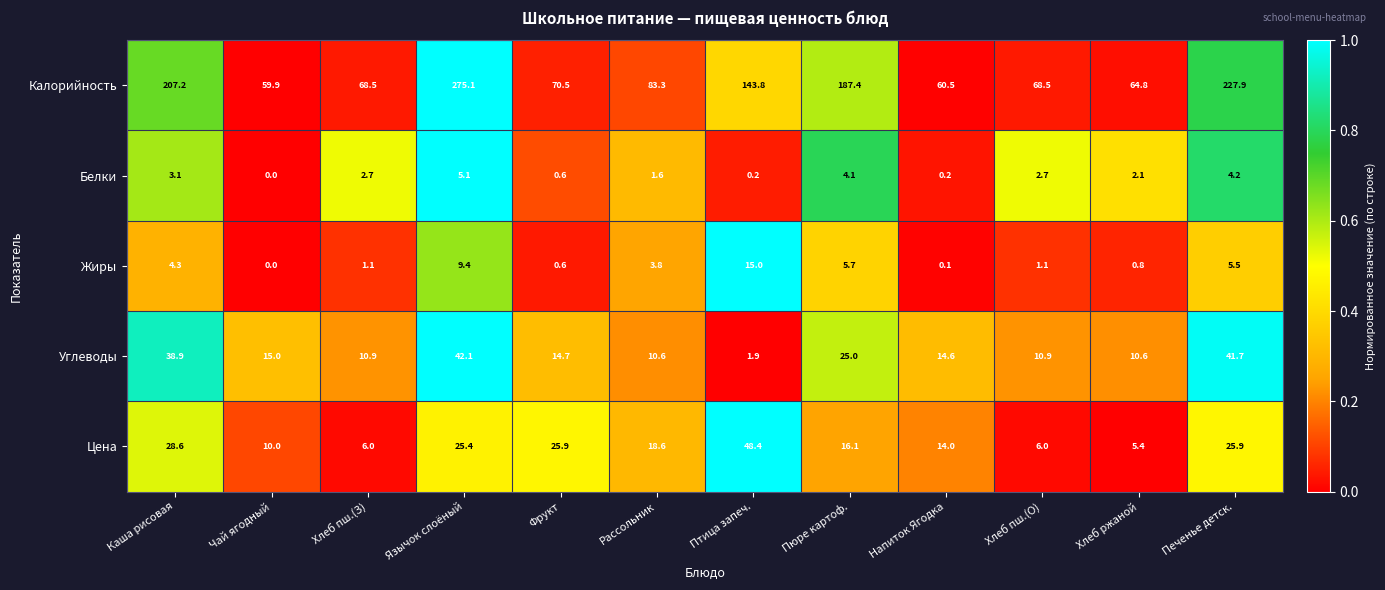

Rank the series at Хлеб ржаной from highest to lowest value.

Калорийность, Углеводы, Цена, Белки, Жиры